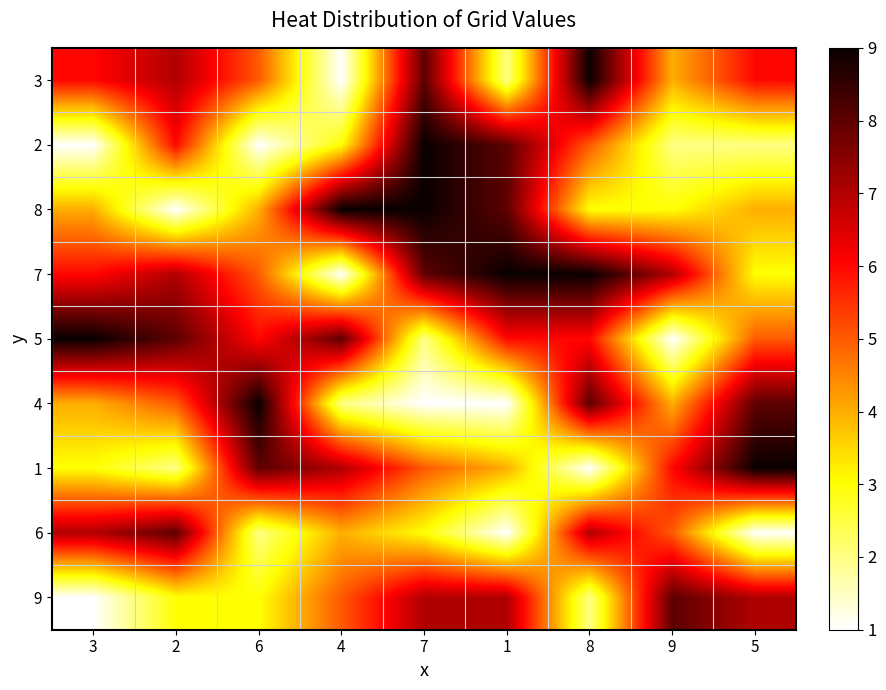

At 2, list the series in order from largest to smallest.

5, 6, 3, 7, 2, 4, 9, 1, 8